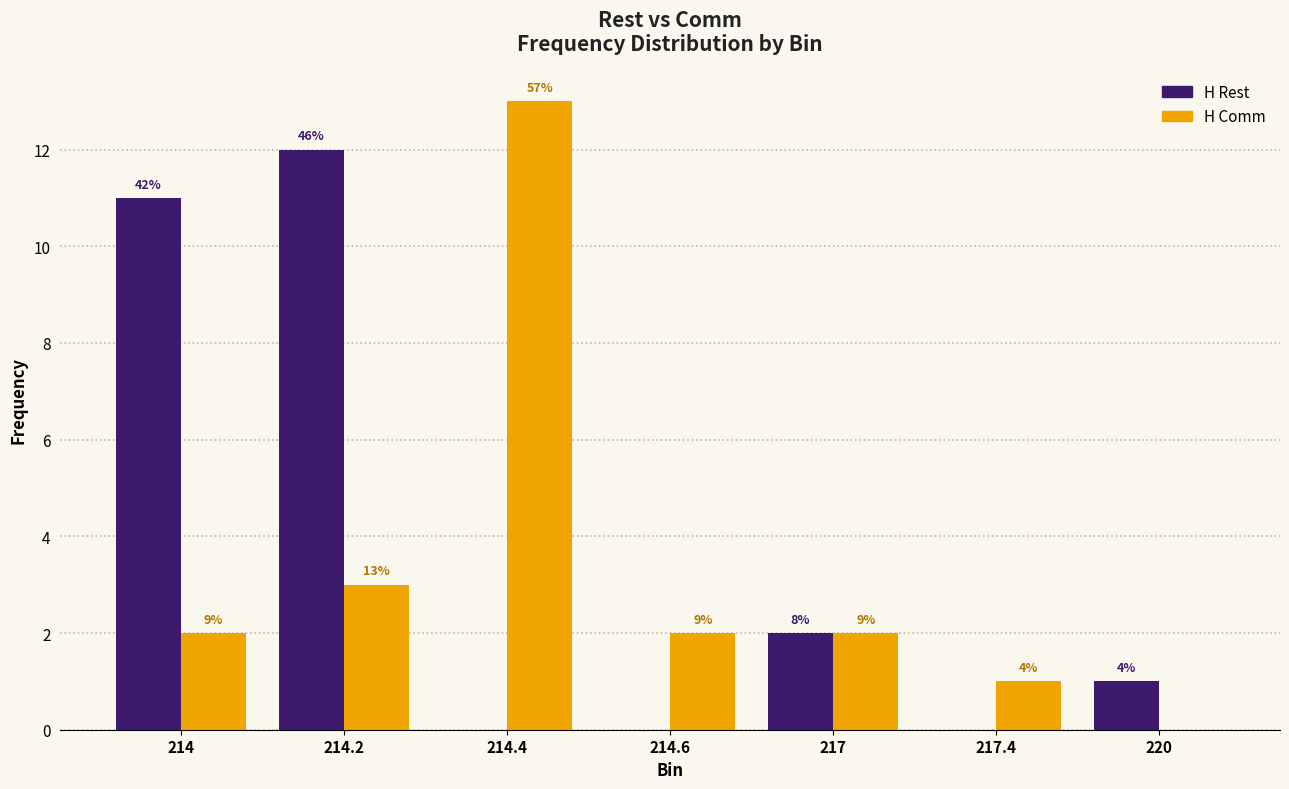

What are all the series names shown in the legend?

H Rest, H Comm